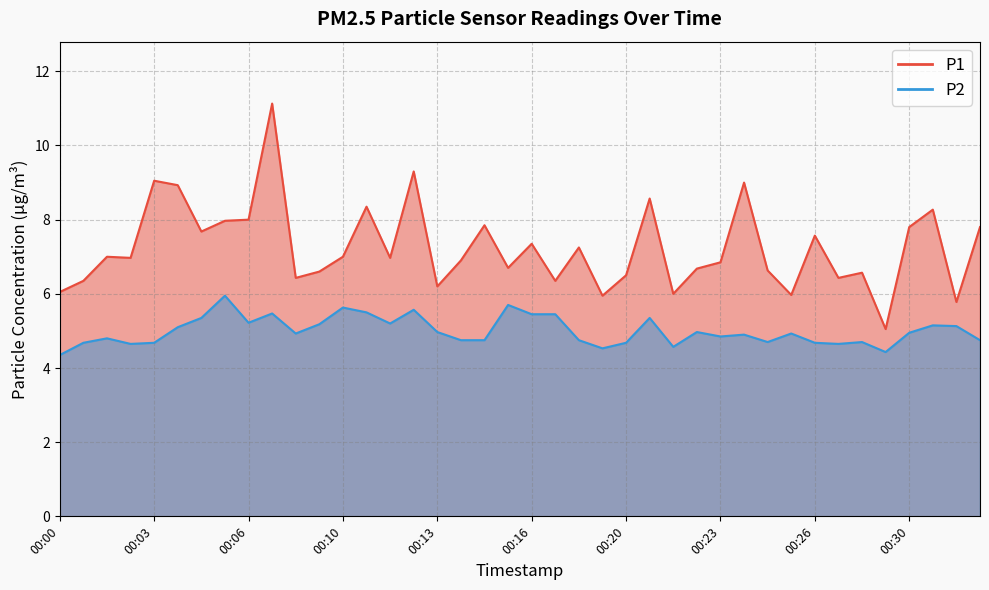

What is the difference between the highest and lowest values at 00:21?

3.2